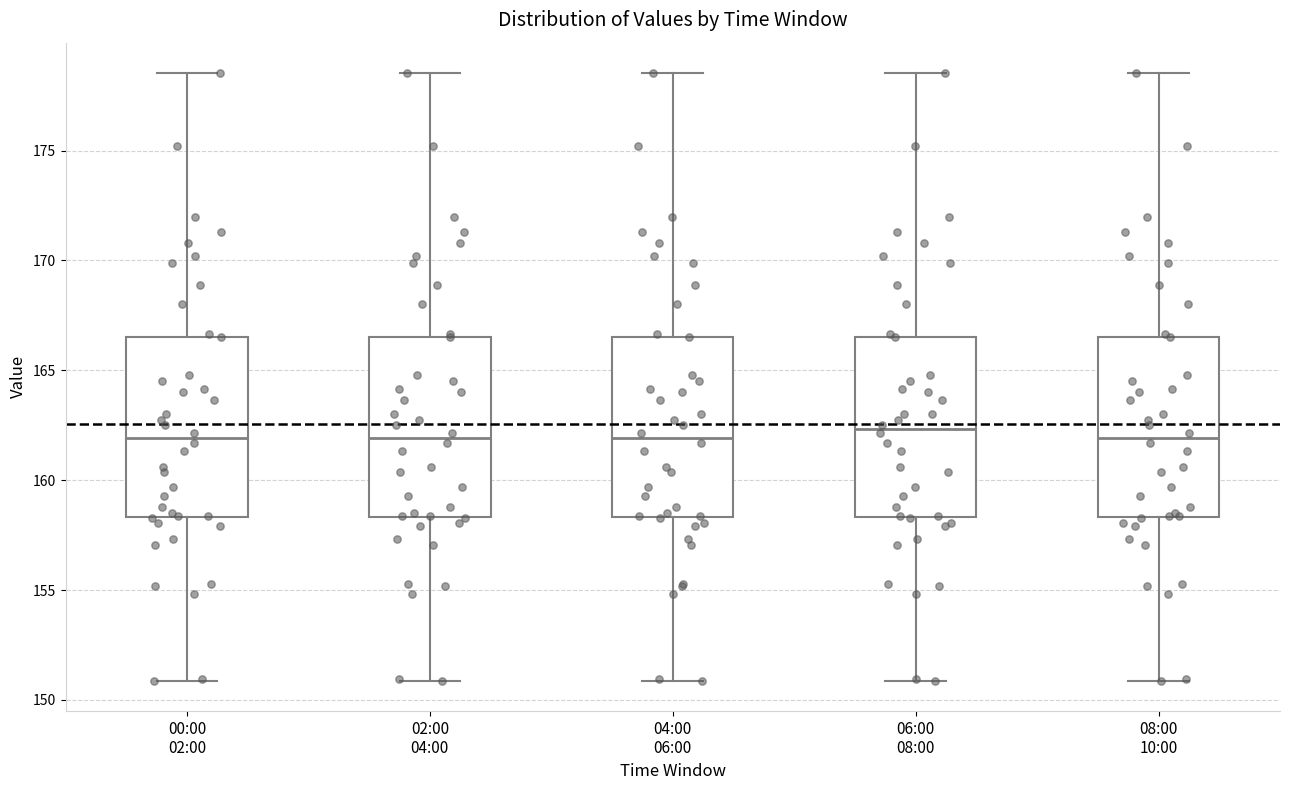

Reading left to right, transcribe this box plot: for each box, give where its median line is, the range the box spans, and where its two whiskers end, as read against the y-axis. The values are not printed on the chart, so give them approximately, as read against the axis.

00:00 02:00: median 162.0, box 158.5 to 166.5, whiskers 151.0 to 178.5
02:00 04:00: median 162.0, box 158.5 to 166.5, whiskers 151.0 to 178.5
04:00 06:00: median 162.0, box 158.5 to 166.5, whiskers 151.0 to 178.5
06:00 08:00: median 162.5, box 158.5 to 166.5, whiskers 151.0 to 178.5
08:00 10:00: median 162.0, box 158.5 to 166.5, whiskers 151.0 to 178.5